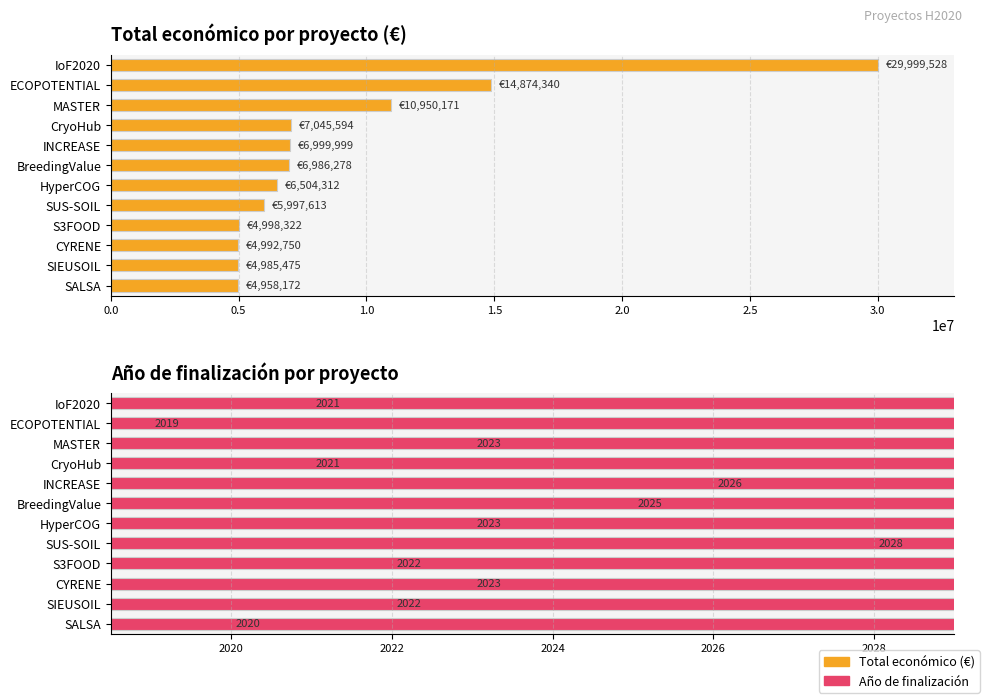

At how many categories does at least one series exceed 4509660?

12